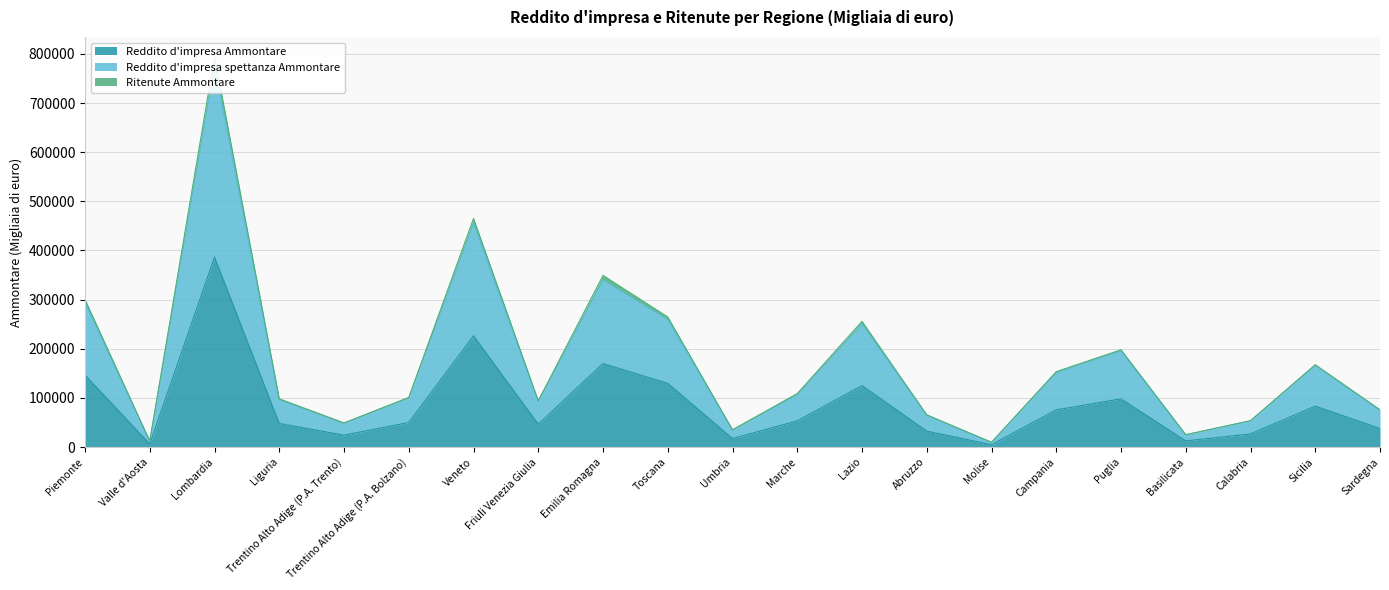

The Reddito d'impresa Ammontare series shows 32326 at Abruzzo. True or false?

True